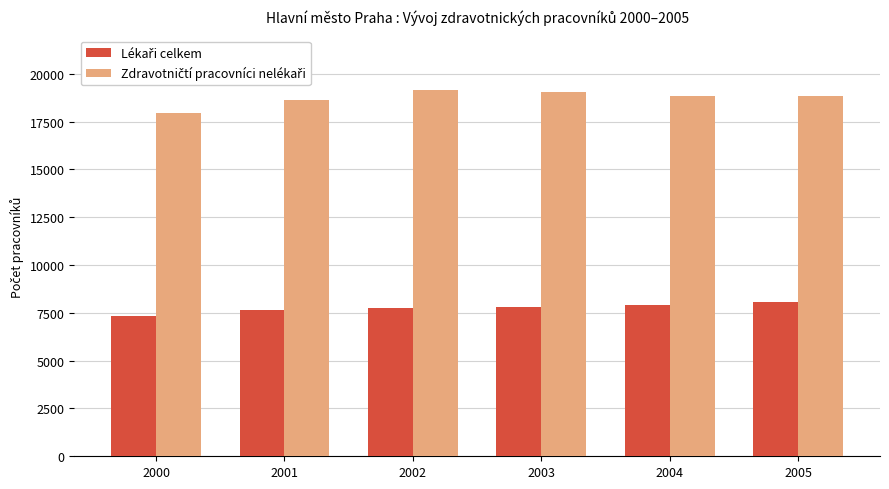

What is the total value across all series at 2002?

26906